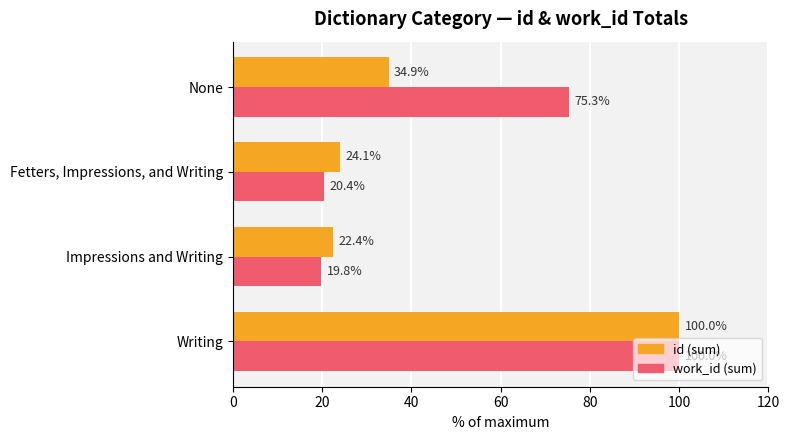

At which category does the chart reach its minimum across all series?

Impressions and Writing